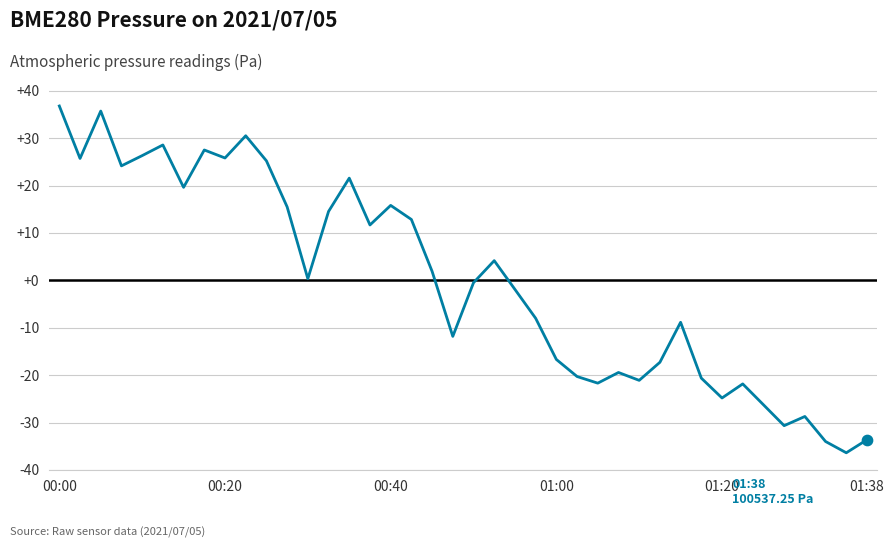

What is the difference between the maximum and minimum values?

73.2